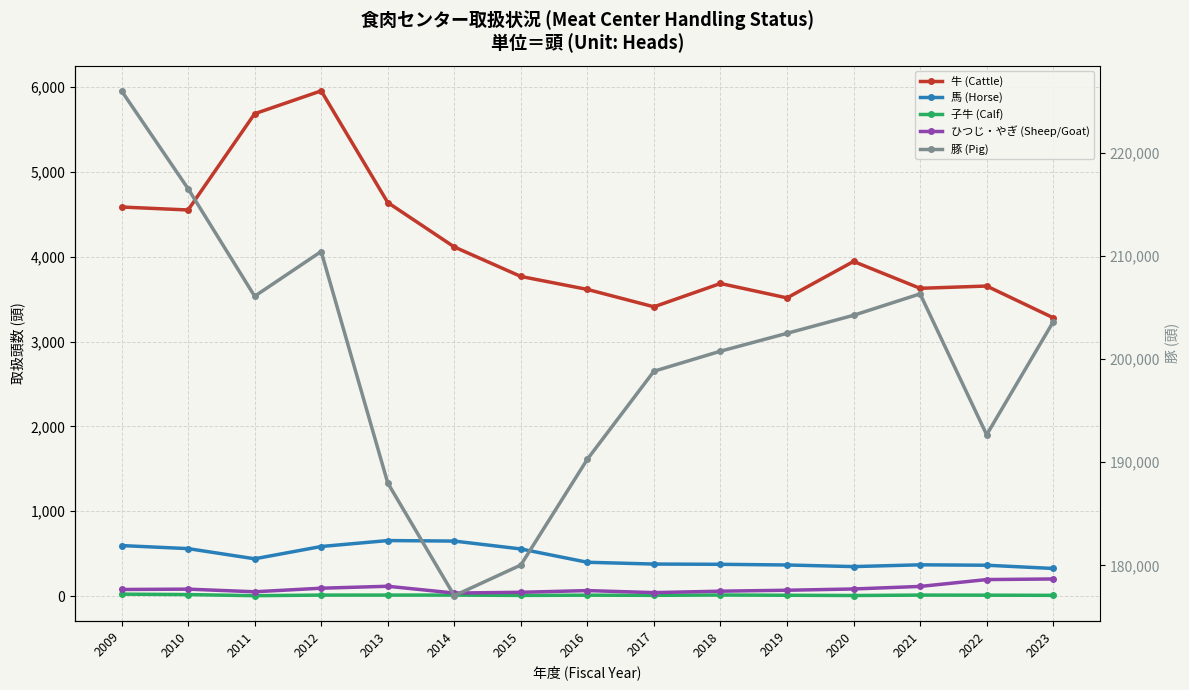

True or false: 牛 (Cattle) and 馬 (Horse) intersect in this chart.

False